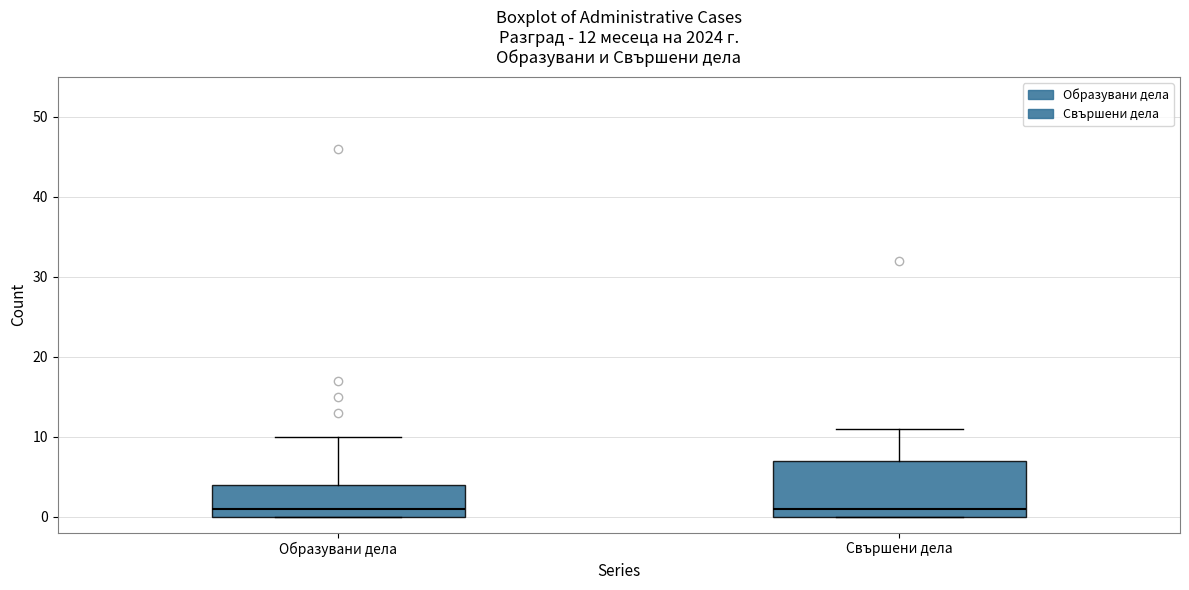

Comparing the boxes themselves (not the whiskers), which one is the tallest?

Свършени дела